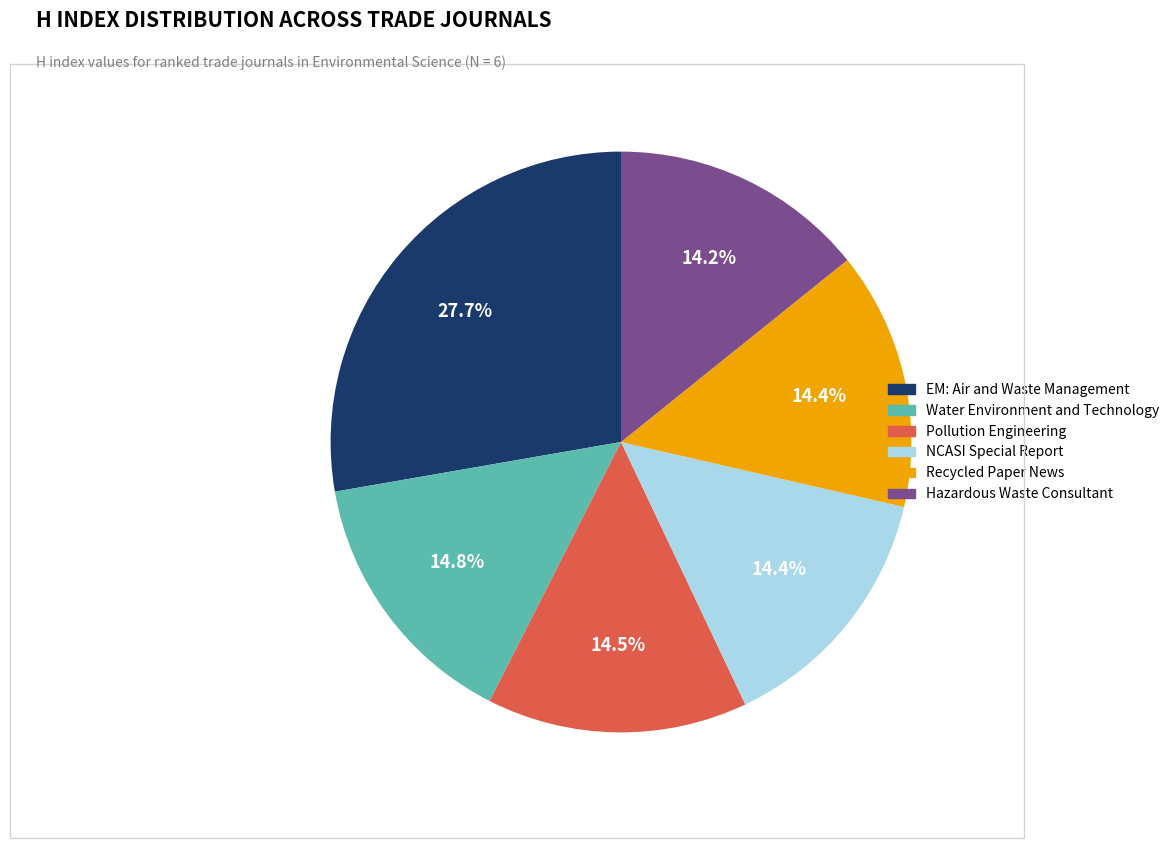

What percentage is the Hazardous Waste Consultant slice, to the nearest percent?

14%